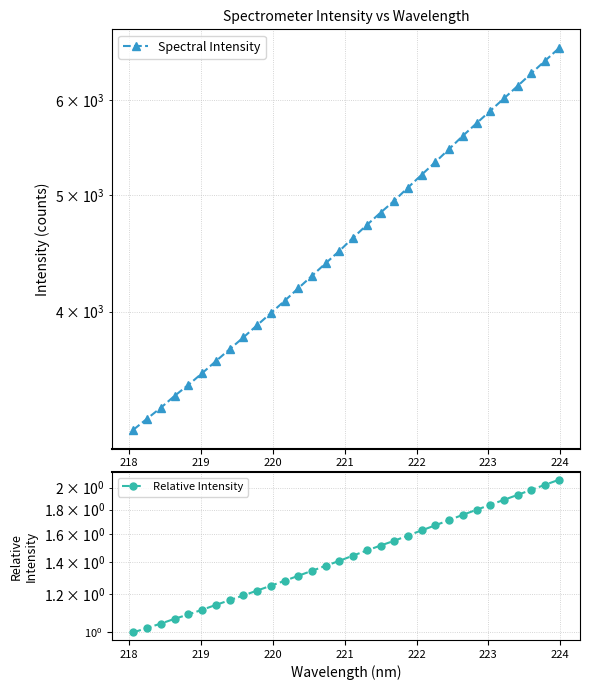

Reading left to right, what are all the values shown in this chart?

Spectral Intensity: 3190.2	3258.6	3327.5	3404.0	3476.0	3554.8	3637.7	3721.6	3806.4	3896.8	3988.0	4082.6	4182.6	4283.8	4388.4	4493.2	4608.4	4722.2	4834.9	4946.9	5073.2	5199.5	5327.6	5462.0	5601.5	5738.1	5876.3	6018.0	6163.5	6314.5	6468.3	6623.6
Relative Intensity: 1.0	1.0	1.0	1.1	1.1	1.1	1.1	1.2	1.2	1.2	1.3	1.3	1.3	1.3	1.4	1.4	1.4	1.5	1.5	1.6	1.6	1.6	1.7	1.7	1.8	1.8	1.8	1.9	1.9	2.0	2.0	2.1